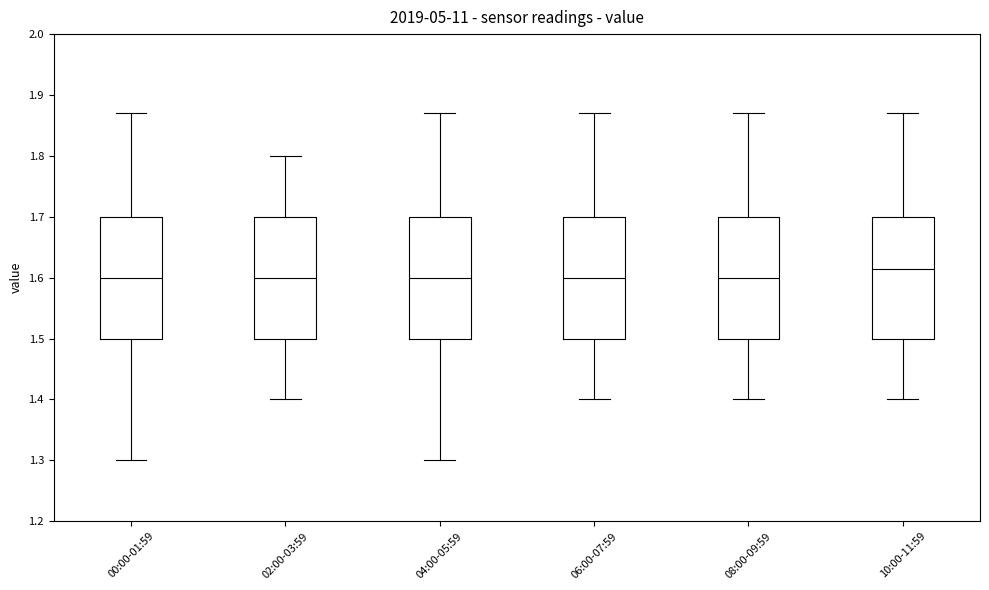

Where does the lower whisker of the box for 00:00-01:59 end on the y-axis? The values are not printed on the chart, so give them approximately, as read against the axis.

1.30